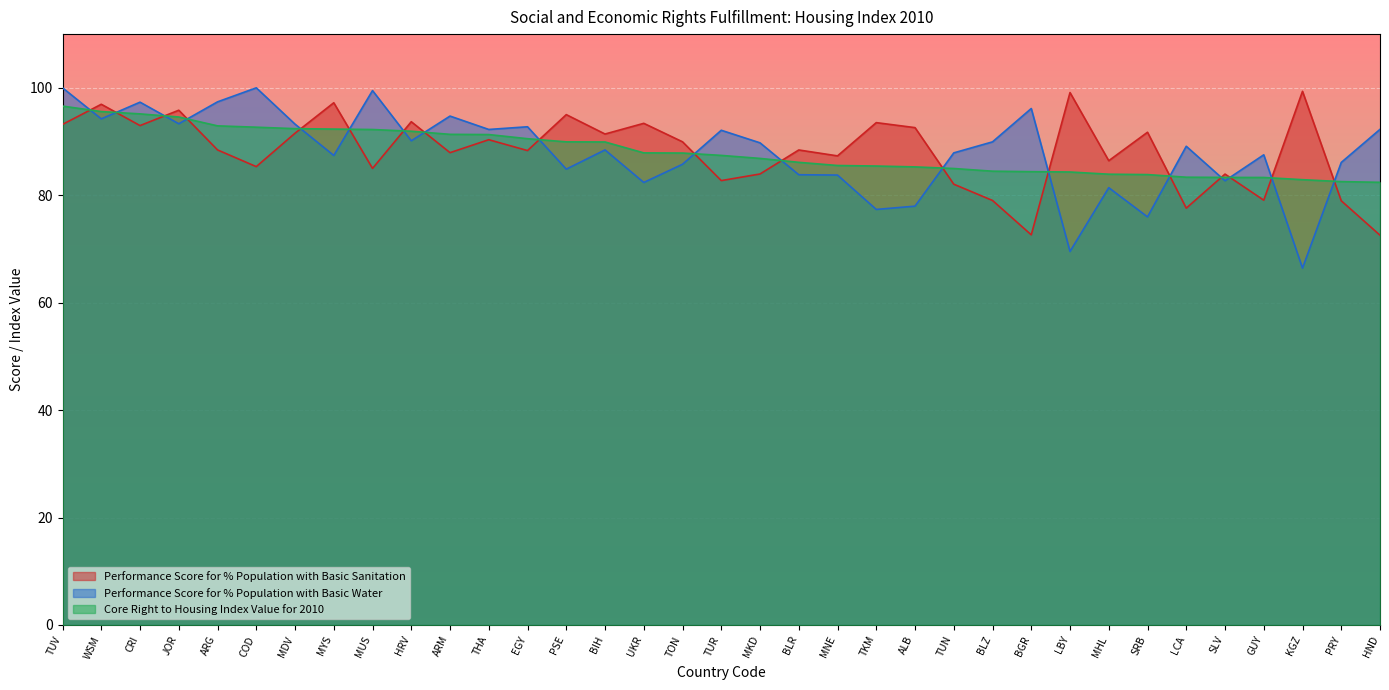

What are all the series names shown in the legend?

Performance Score for % Population with Basic Sanitation, Performance Score for % Population with Basic Water, Core Right to Housing Index Value for 2010